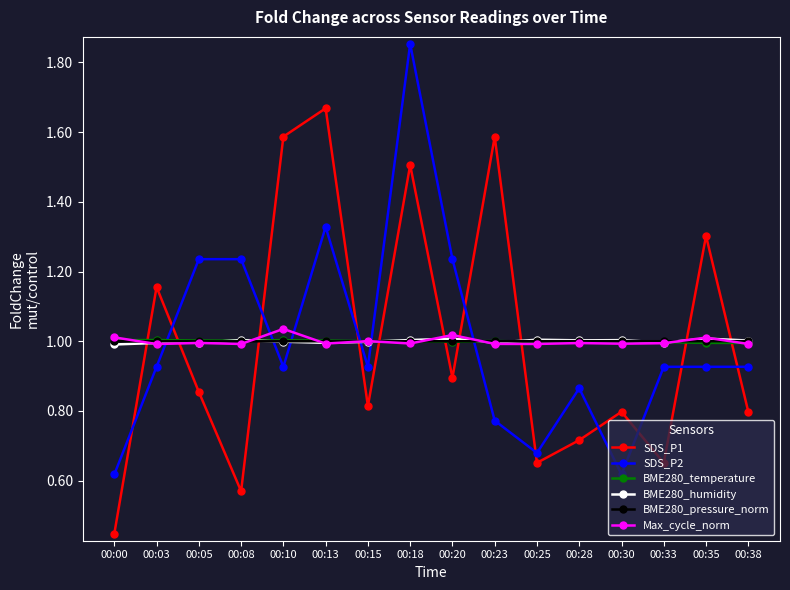

What is the value of the SDS_P1 point at the 8th from the left?

1.5